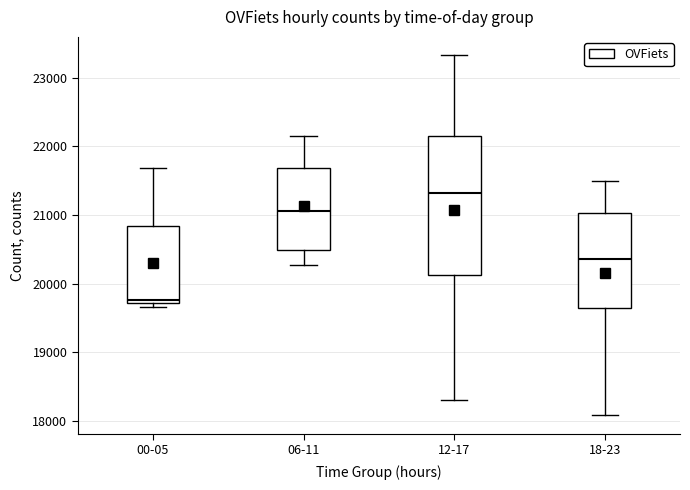

Reading left to right, read every box against the y-axis: the position of its median line, the range the box covers, and the ends of its whiskers. The values are not printed on the chart, so give them approximately, as read against the axis.

00-05: median 19800, box 19700 to 20800, whiskers 19700 (just below the box's lower edge) to 21700
06-11: median 21100, box 20500 to 21700, whiskers 20300 to 22200
12-17: median 21300, box 20100 to 22100, whiskers 18300 to 23300
18-23: median 20400, box 19600 to 21000, whiskers 18100 to 21500